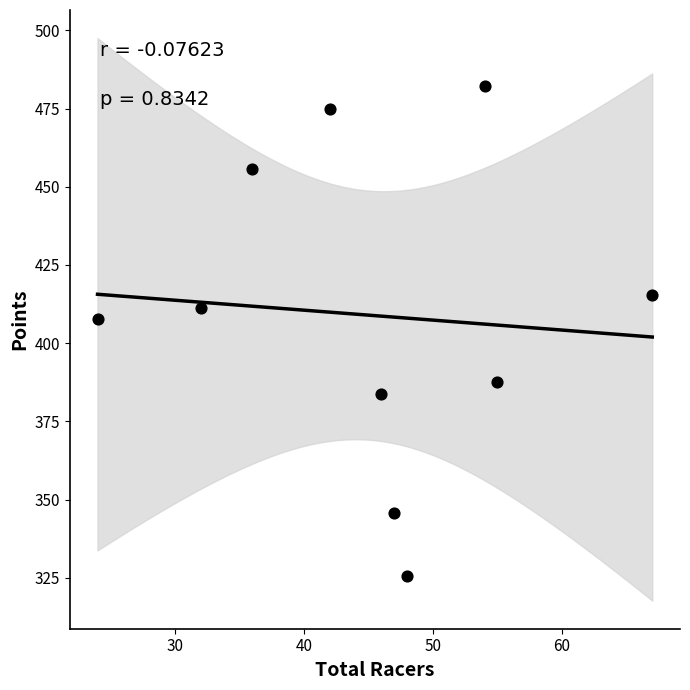

What is the range of Y values (max minus min)?

156.7